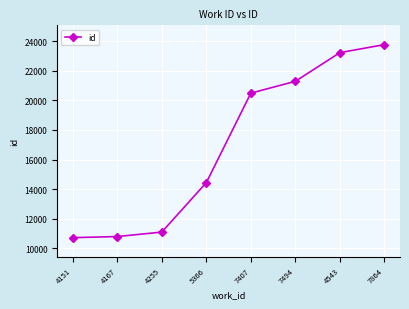

What is the greatest value displayed?

23775